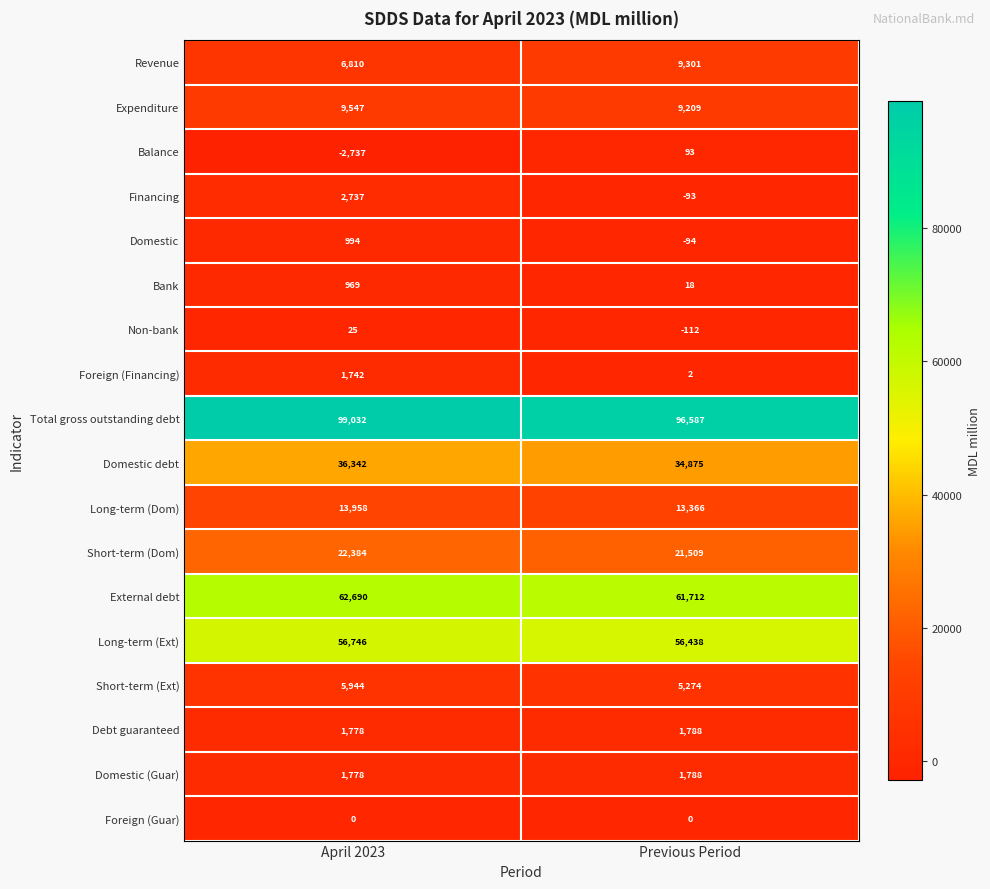

Which series has the largest total across all categories?

Total gross outstanding debt